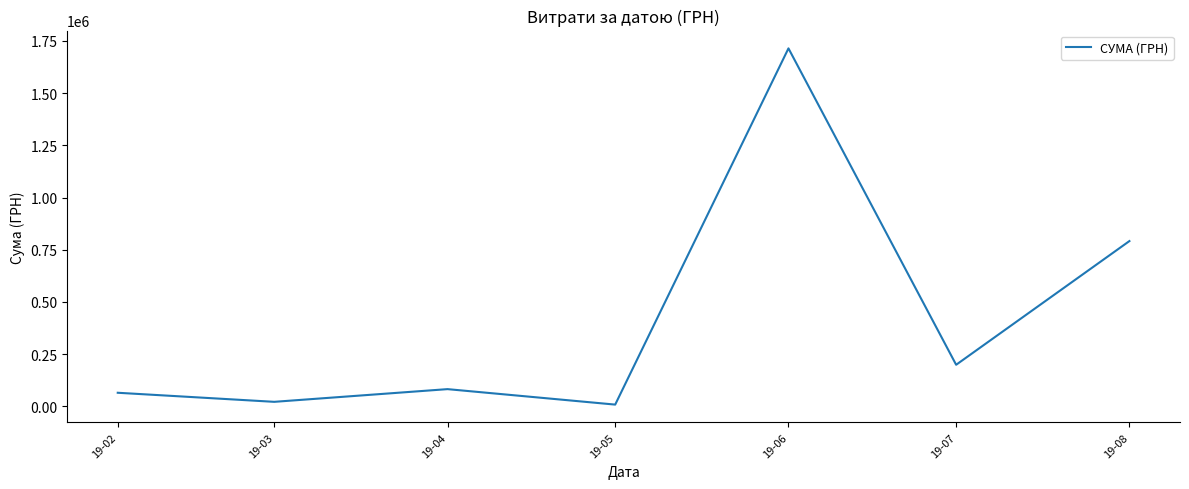

What is the greatest value displayed?

1714231.8